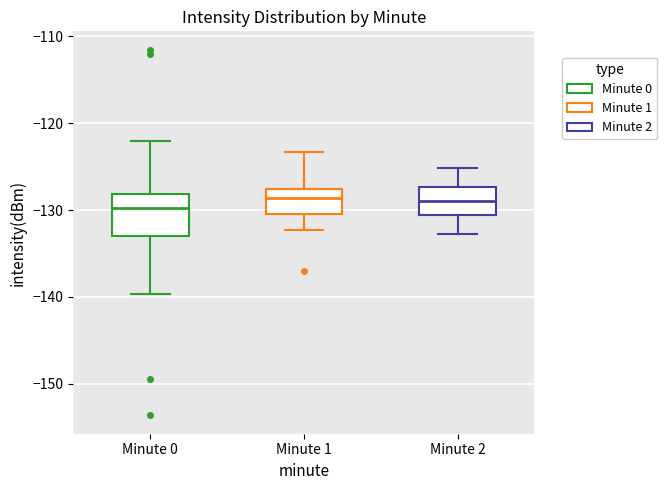

Reading left to right, transcribe this box plot: for each box, give where its median line is, the range the box spans, and where its two whiskers end, as read against the y-axis. The values are not printed on the chart, so give them approximately, as read against the axis.

Minute 0: median -130, box -133 to -128, whiskers -140 to -122
Minute 1: median -129, box -130 to -128, whiskers -132 to -123
Minute 2: median -129, box -131 to -127, whiskers -133 to -125